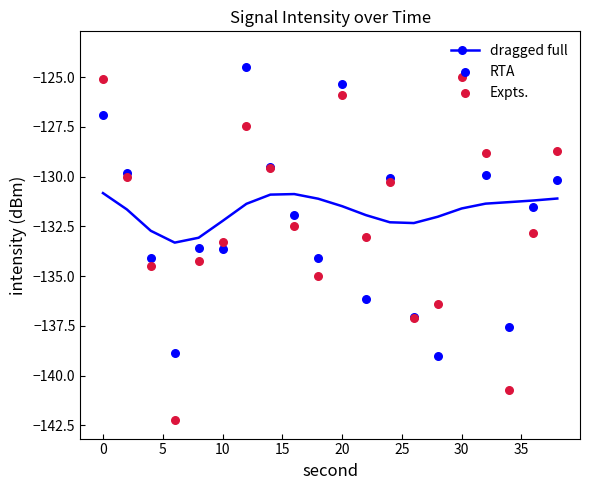

At how many categories does at least one series exceed -136?

20